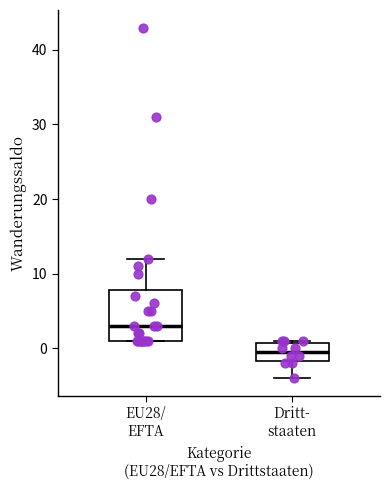

Reading left to right, read every box against the y-axis: the position of its median line, the range the box covers, and the ends of its whiskers. The values are not printed on the chart, so give them approximately, as read against the axis.

EU28/ EFTA: median 3, box 1 to 8, whiskers 1 to 12
Dritt- staaten: median 0, box -2 to 1, whiskers -4 to 1